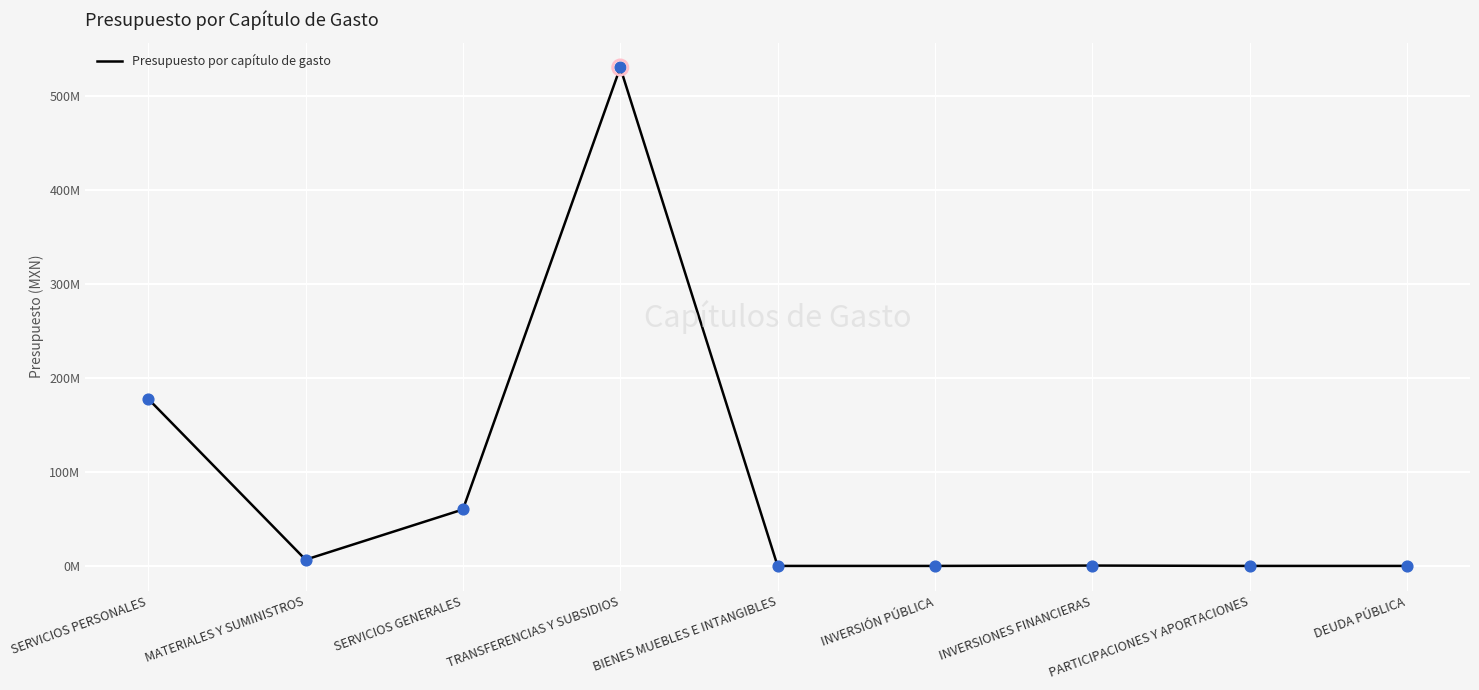

Between INVERSIONES FINANCIERAS and TRANSFERENCIAS Y SUBSIDIOS, which is larger?

TRANSFERENCIAS Y SUBSIDIOS